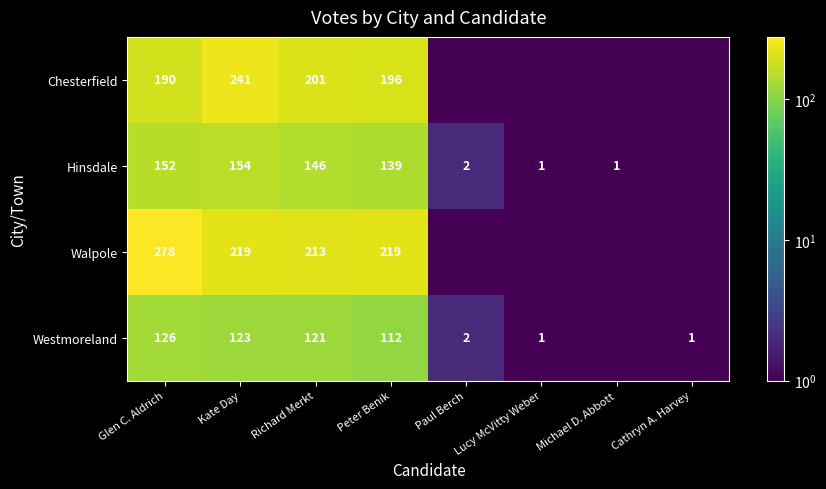

What is the total value across all series at Kate Day?

737.0